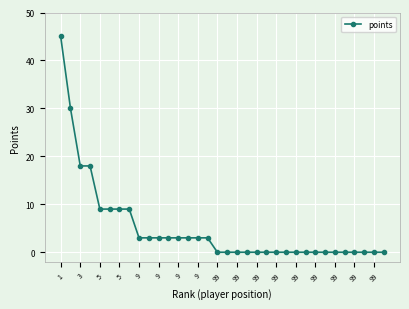

What is the maximum value shown in the chart?

45